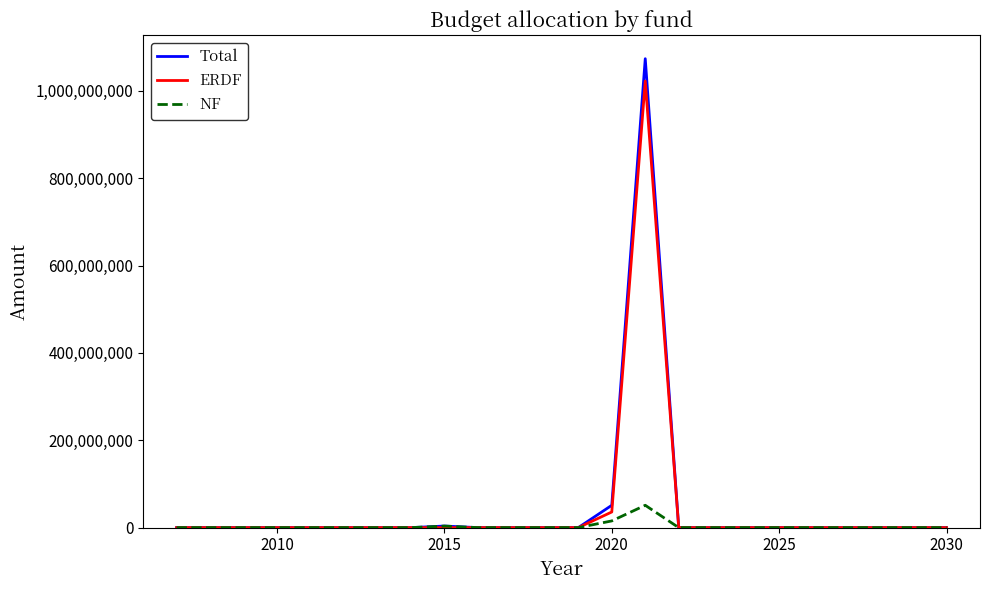

Which series has the largest range (max minus min)?

Total